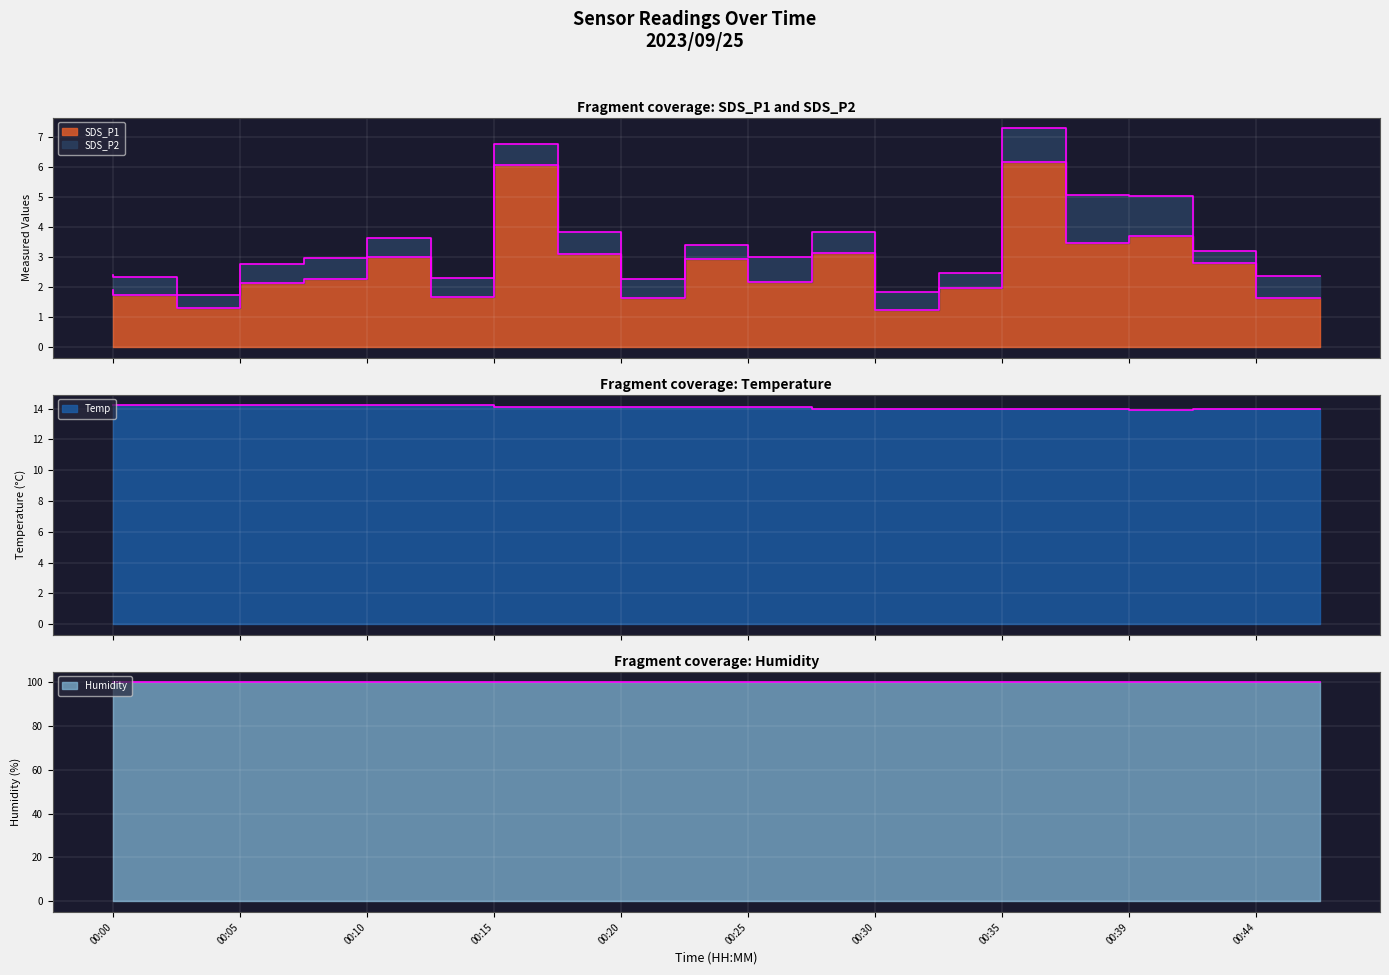

How many categories are shown in the chart?

20